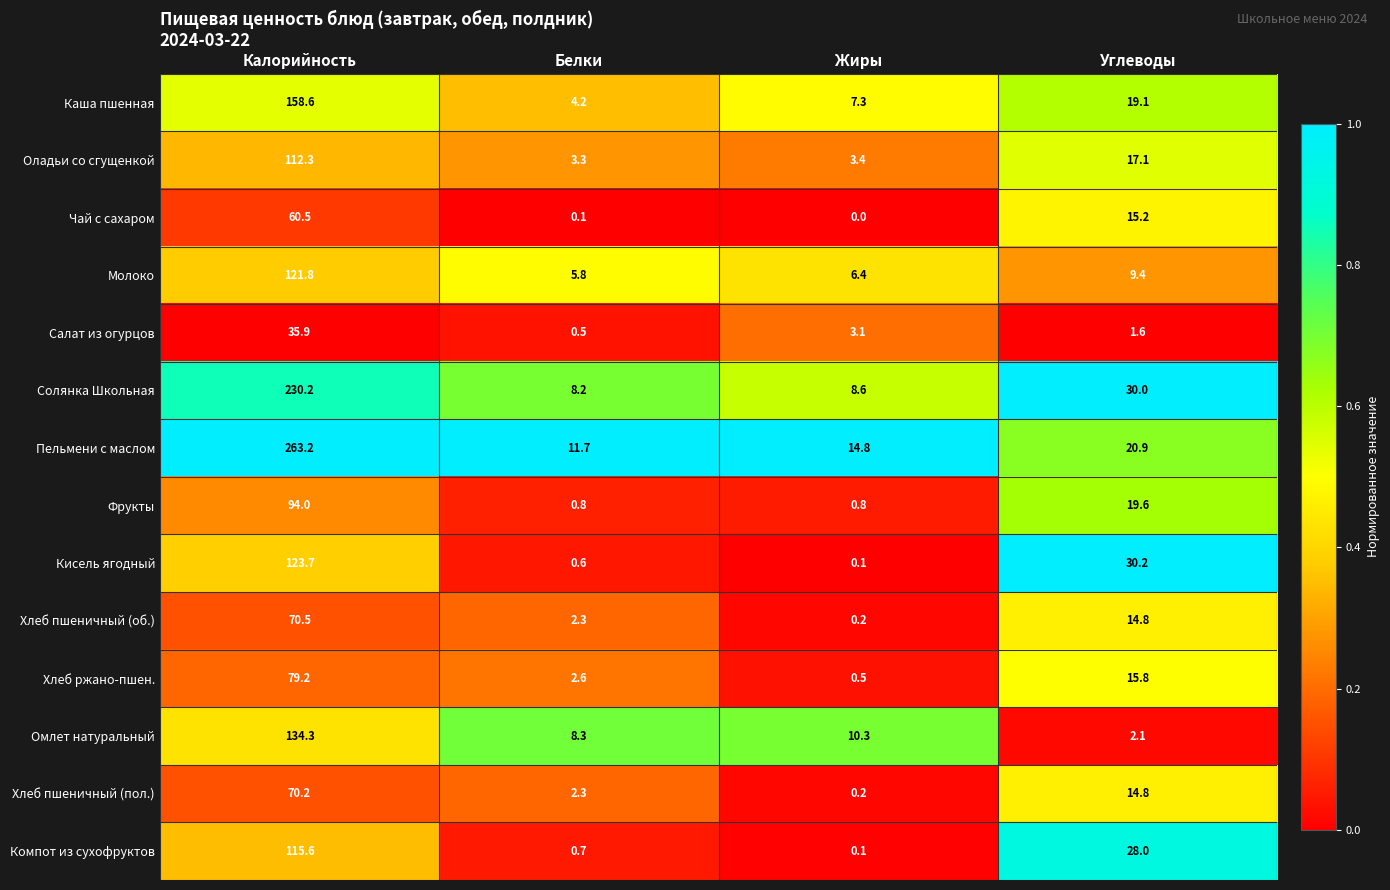

Which series has the widest spread of values?

Пельмени с маслом